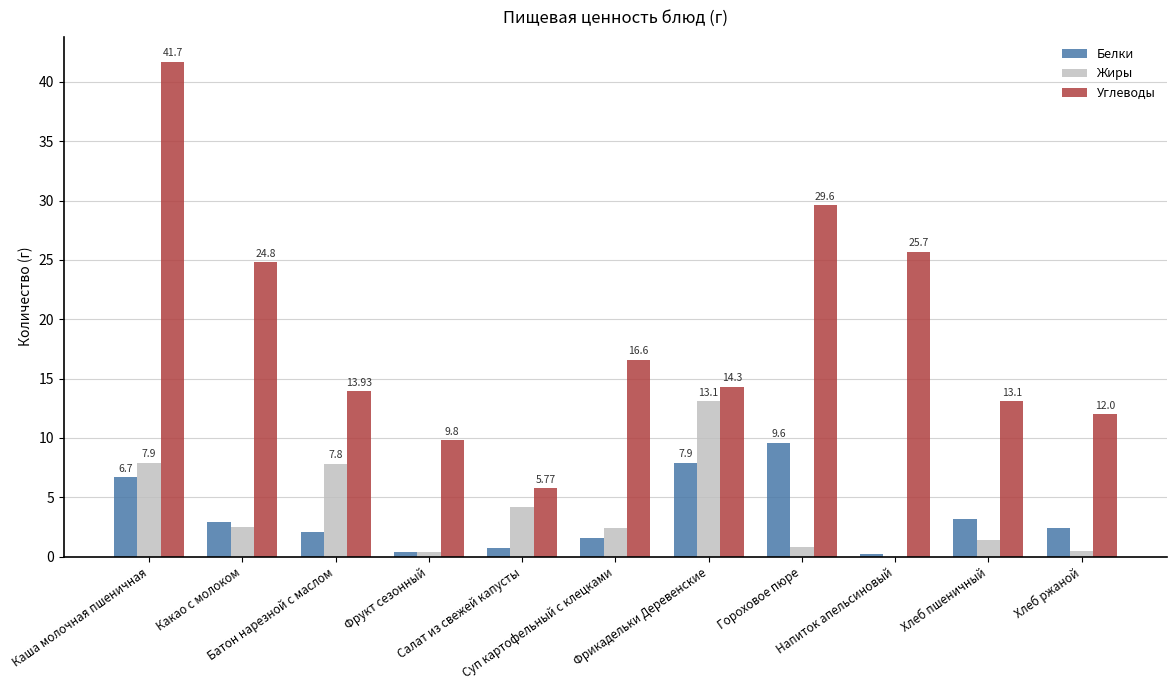

True or false: Белки has a value of 5.2 at Хлеб пшеничный.

False